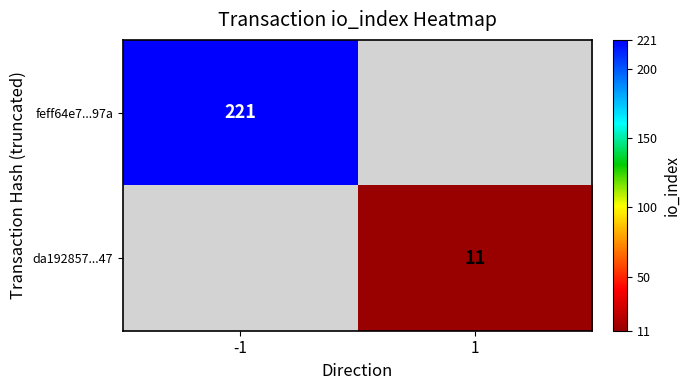

The value of da192857...47 at 1 is 7. True or false?

False